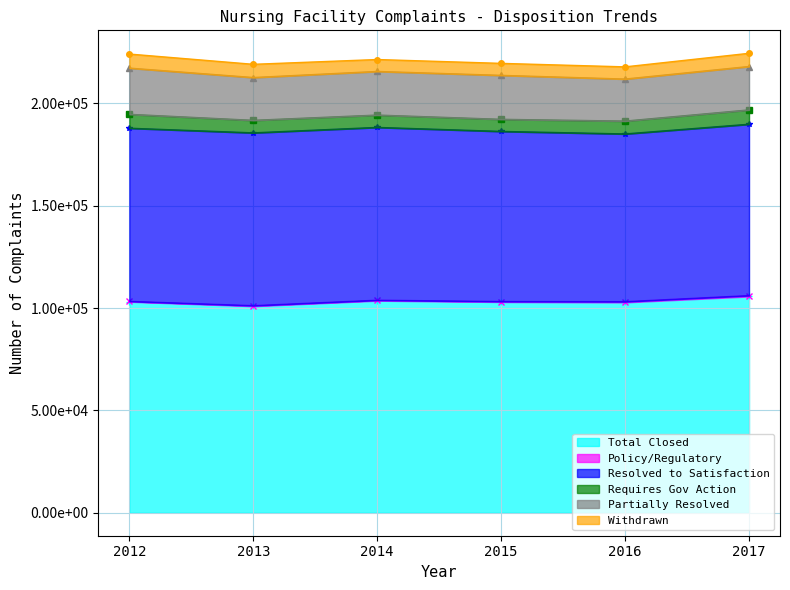

Is it true that Requires Gov Action equals 6789 at 2012?

True